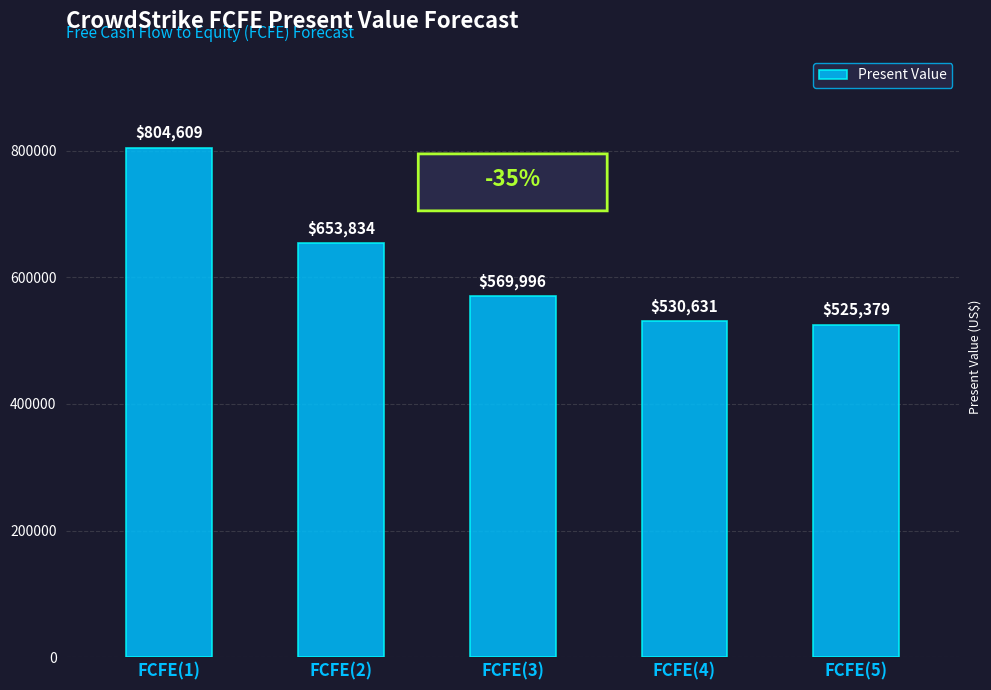

At which category does the chart reach its minimum across all series?

FCFE(5)